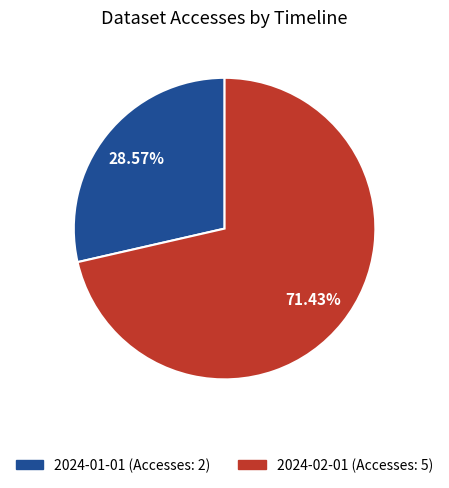

To the nearest percent, what is the combined percentage of 2024-02-01 and 2024-01-01?

100%